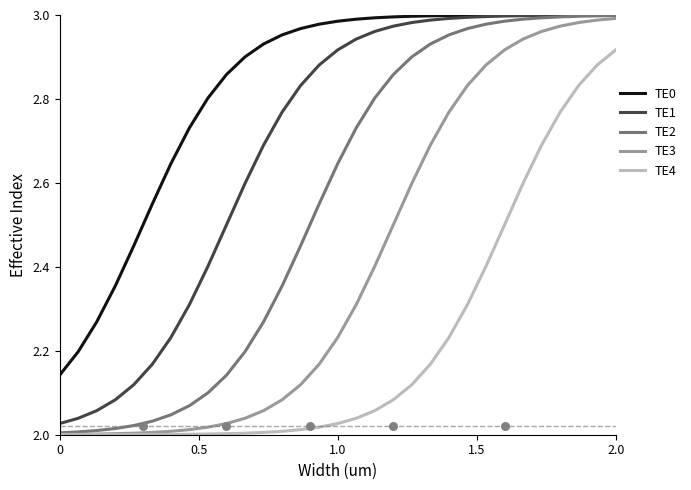

What are all the series names shown in the legend?

TE0, TE1, TE2, TE3, TE4